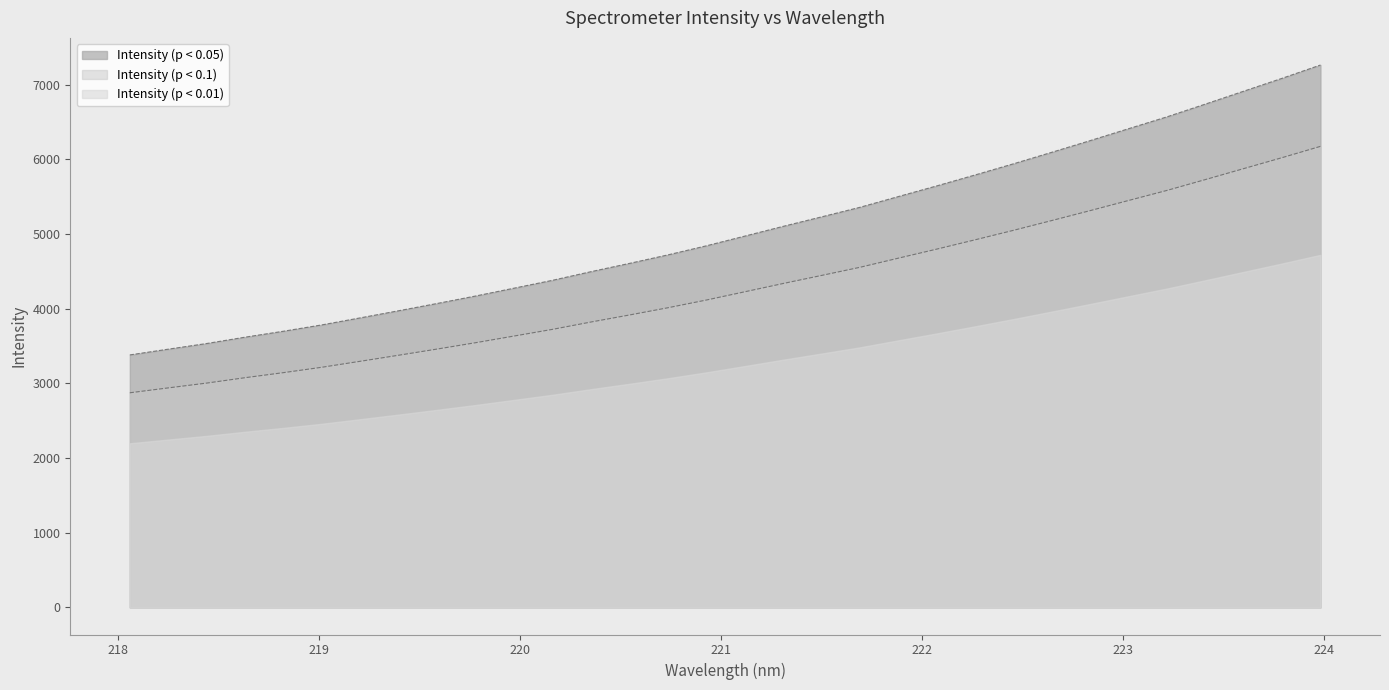

Where is the data nearest to the value 5321?

221.6902